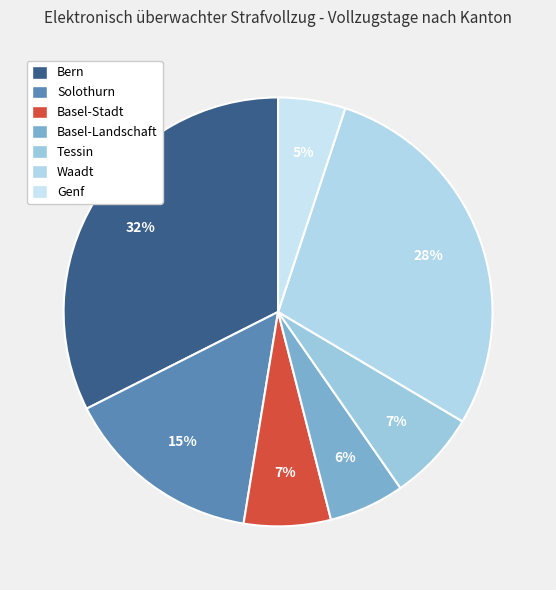

Which slice is the largest?

Bern